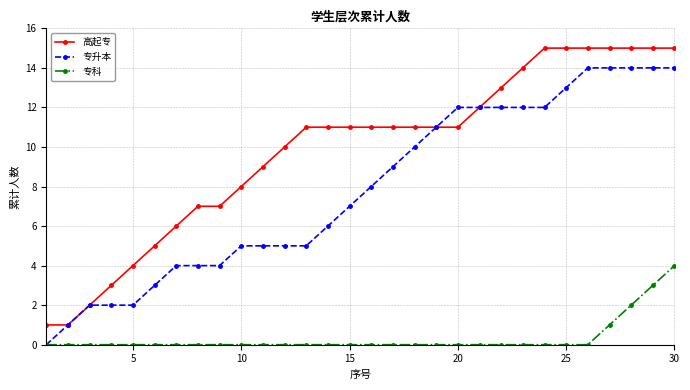

List the series in order of their overall mean, highest first.

高起专, 专升本, 专科